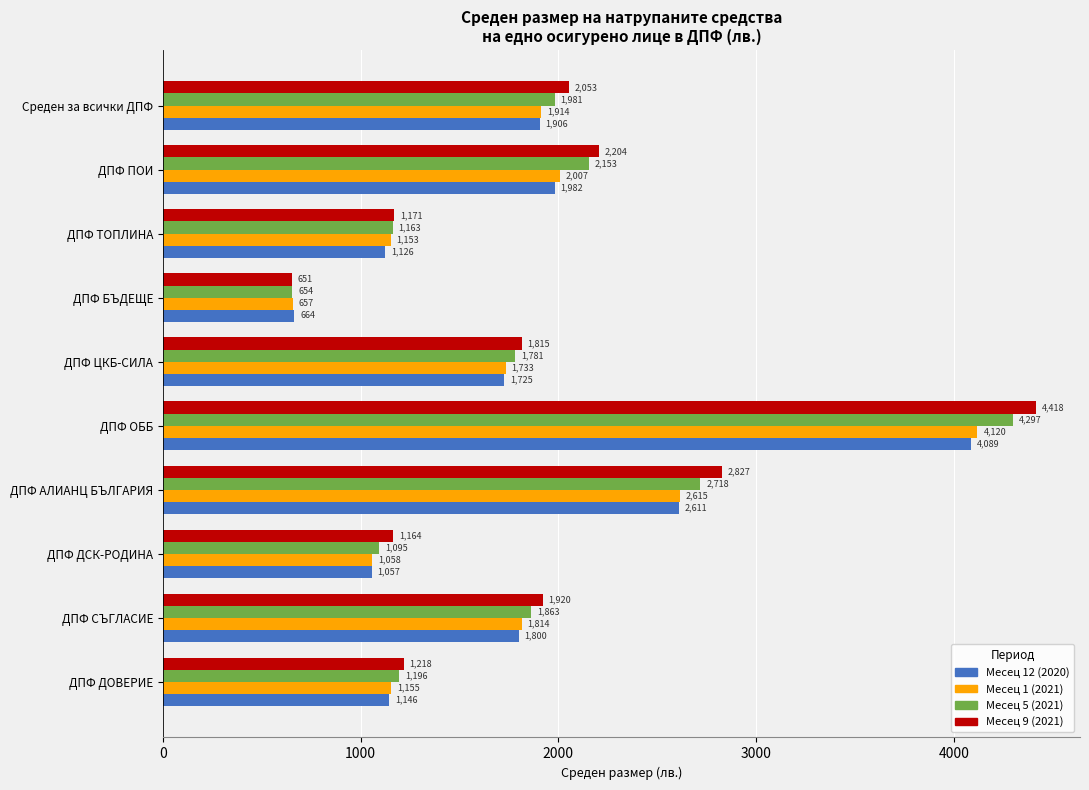

At which category does the chart reach its peak across all series?

ДПФ ОББ